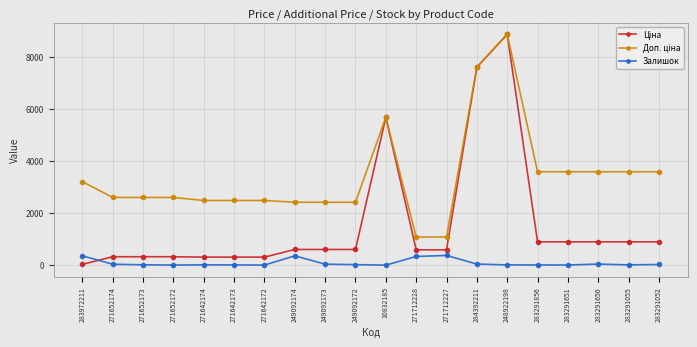

True or false: Залишок has more than 0 interior local peaks.

True